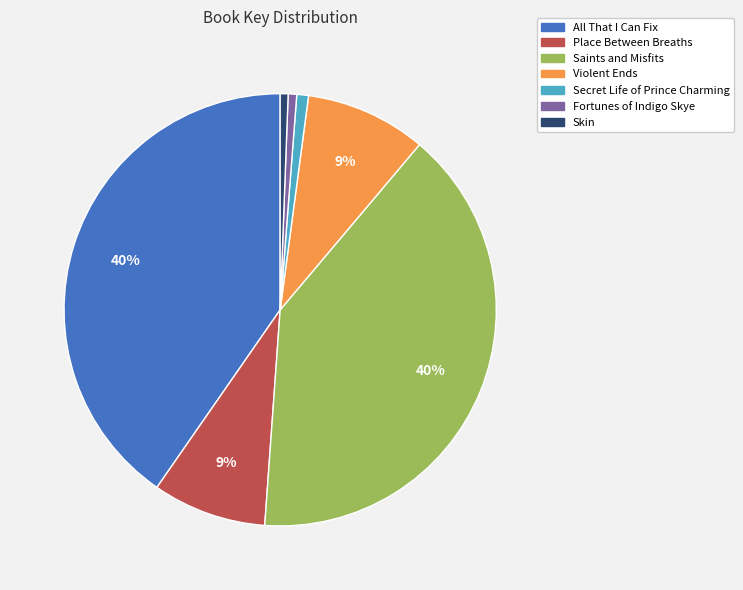

Between Saints and Misfits and Fortunes of Indigo Skye, which is larger?

Saints and Misfits